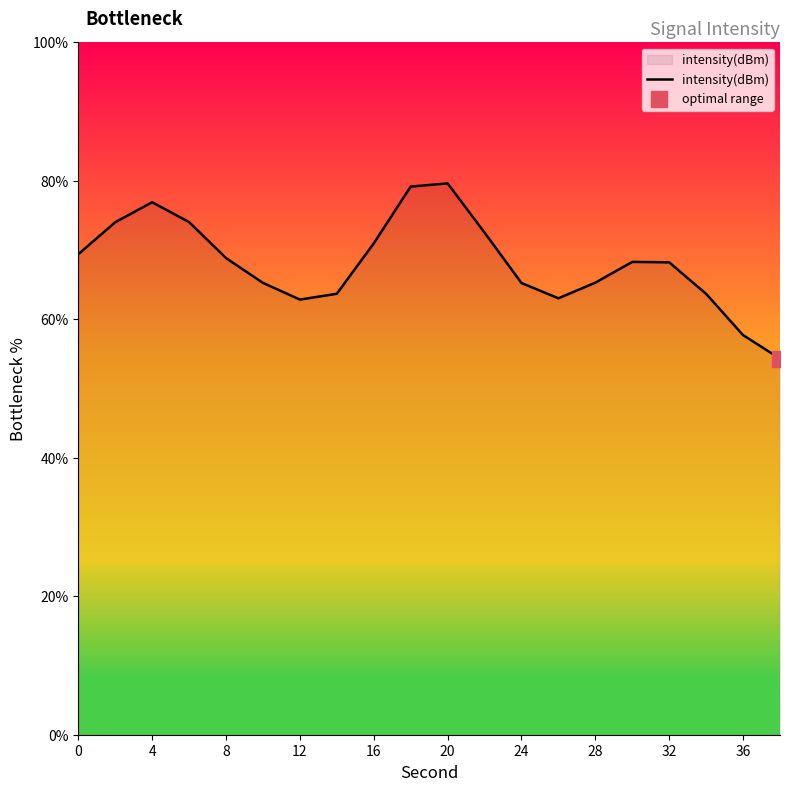

What is the maximum value shown in the chart?

79.6